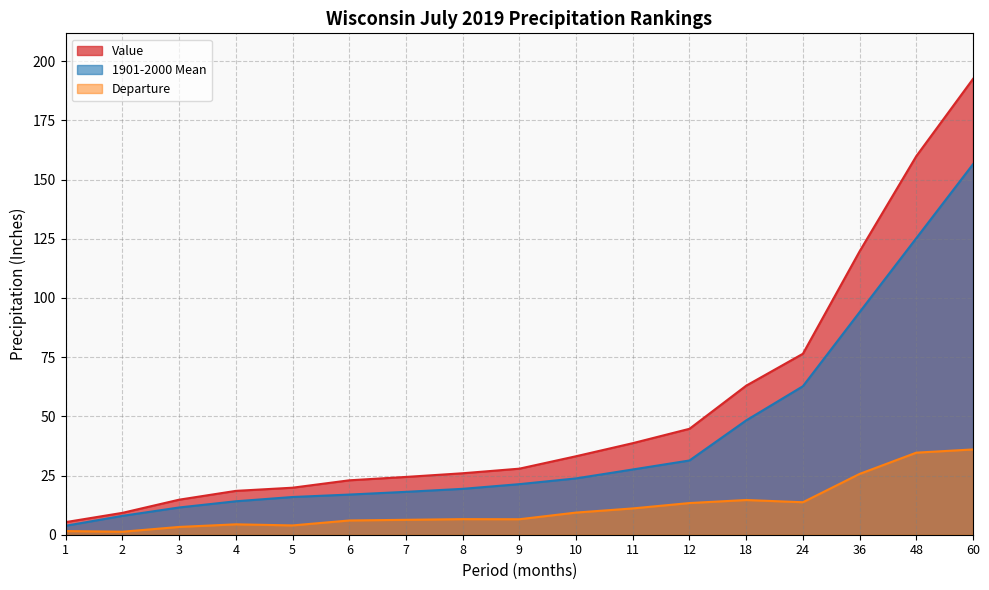

What is the sum of the 1901-2000 Mean values at 10 and 48?

149.0